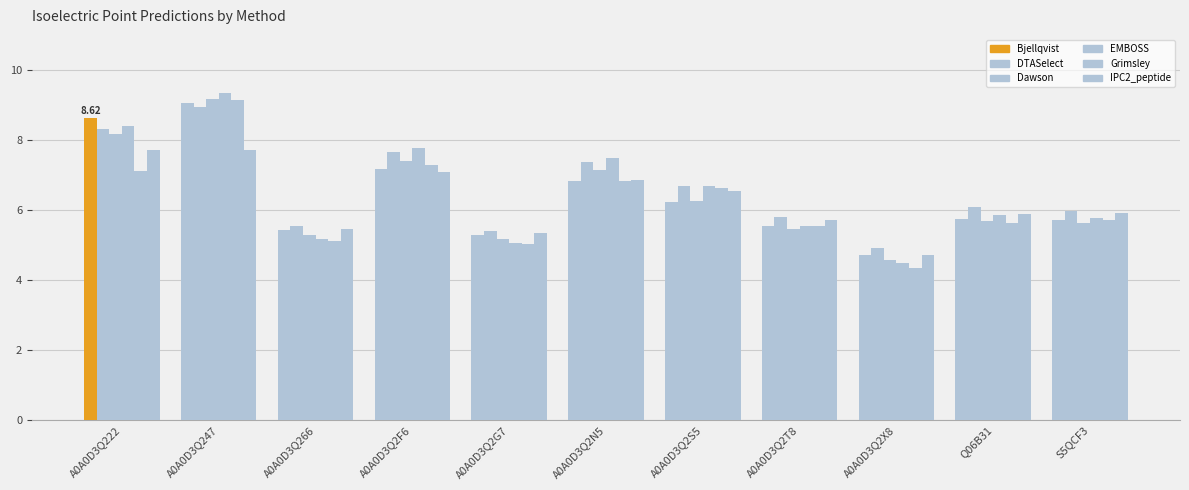

What is the minimum value for Bjellqvist?

4.7